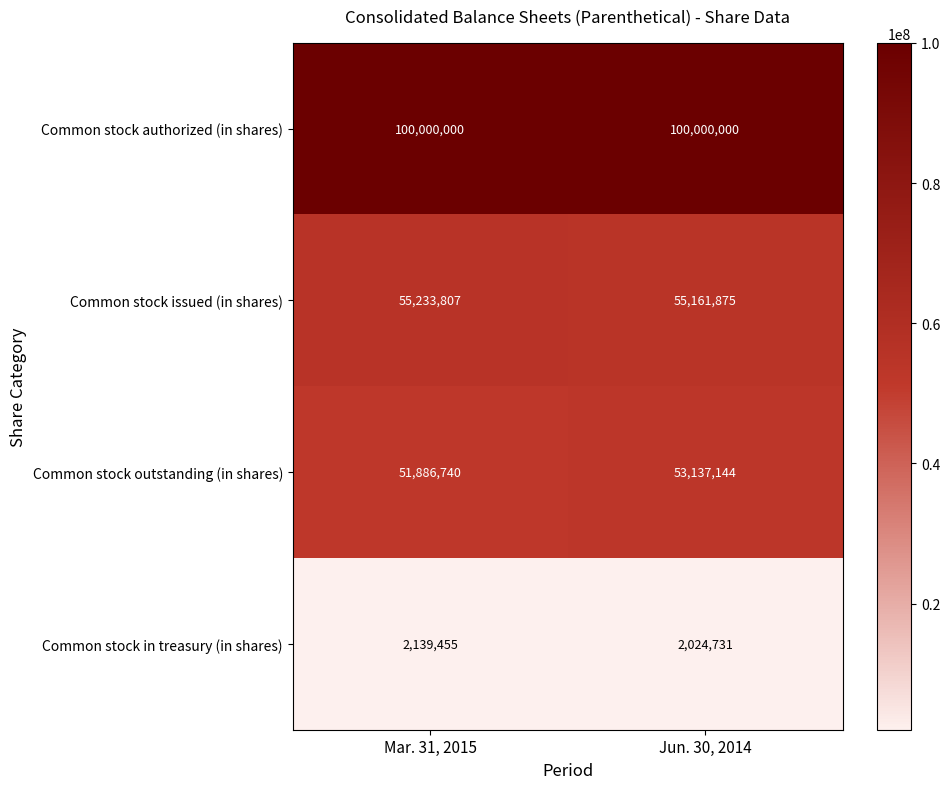

What is the greatest value displayed?

100000000